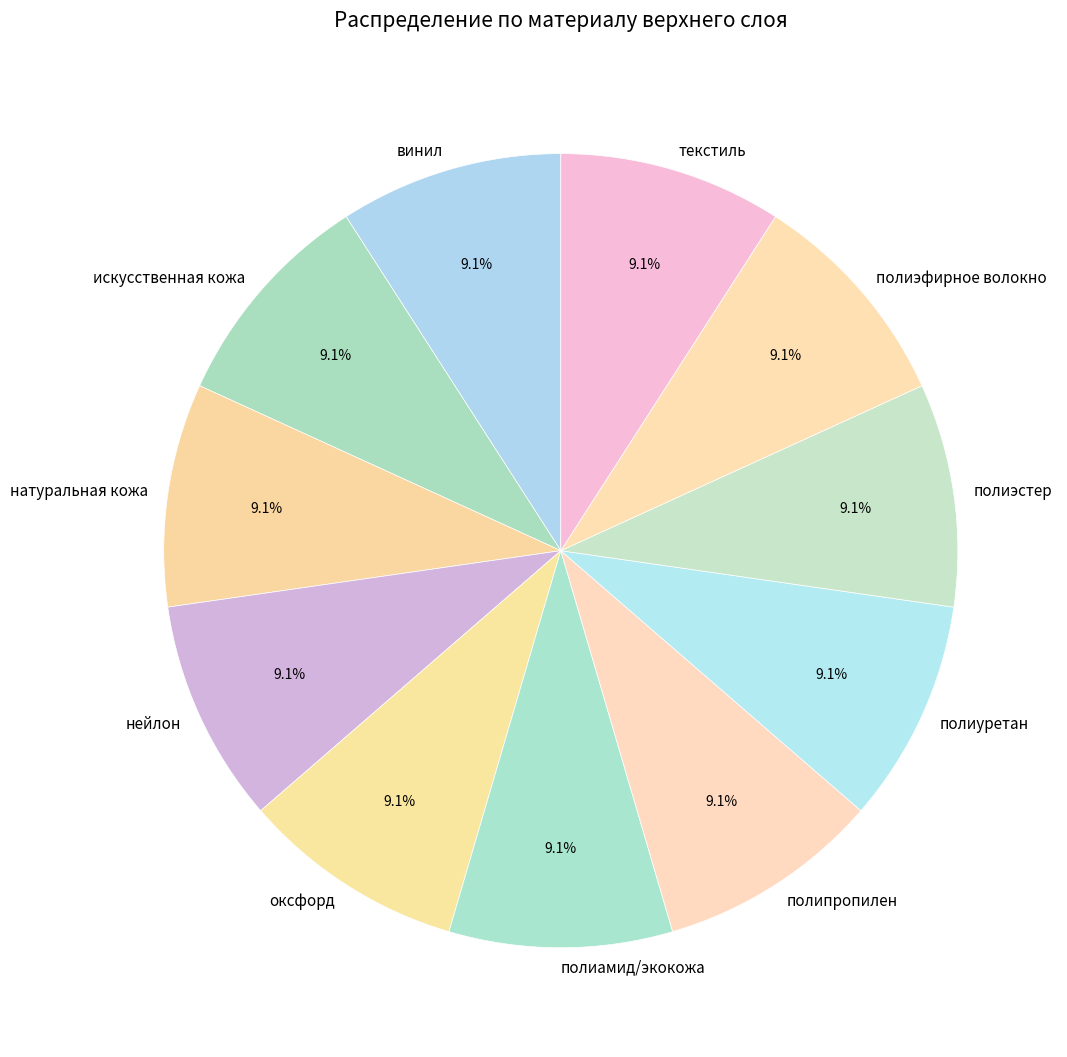

Is the sum of полипропилен and оксфорд greater than half?

No